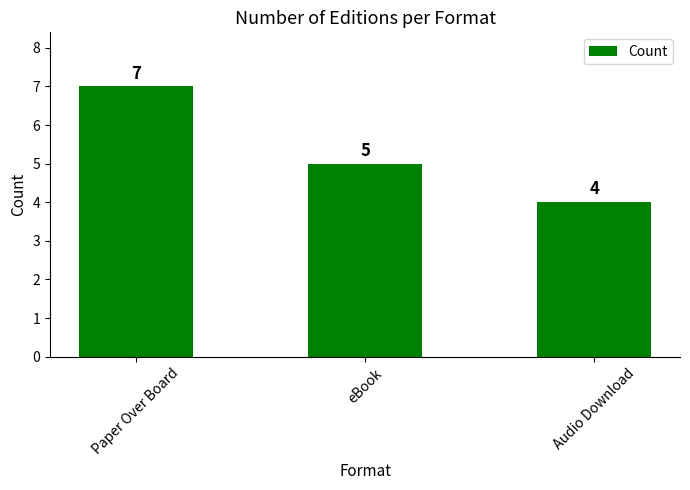

List the labels in order of value, largest first.

Paper Over Board, eBook, Audio Download